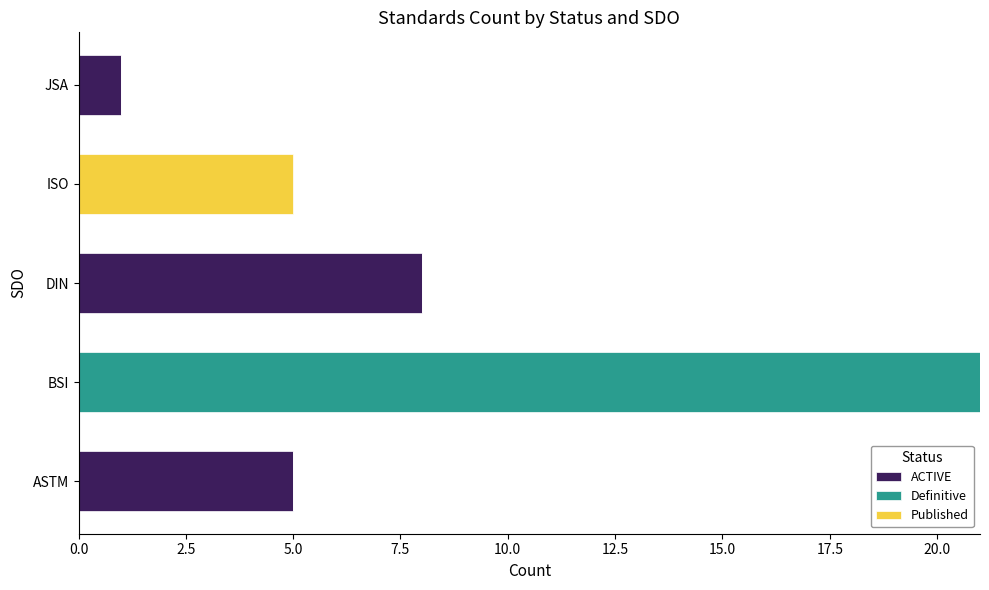

At which category is the sum across all series the highest?

BSI